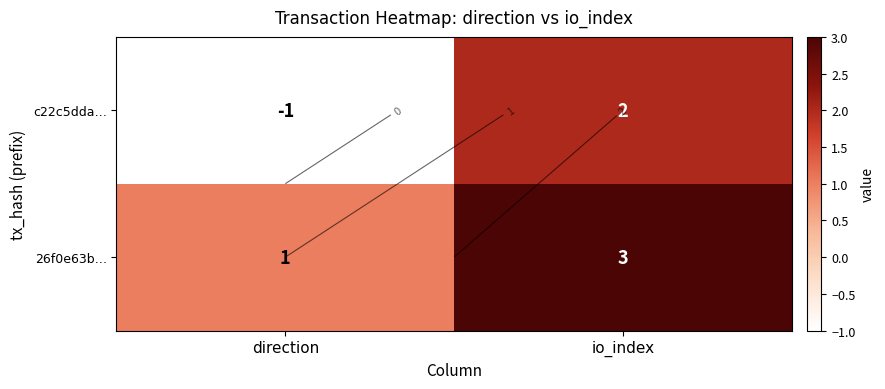

True or false: c22c5dda… has a value of 2 at io_index.

True